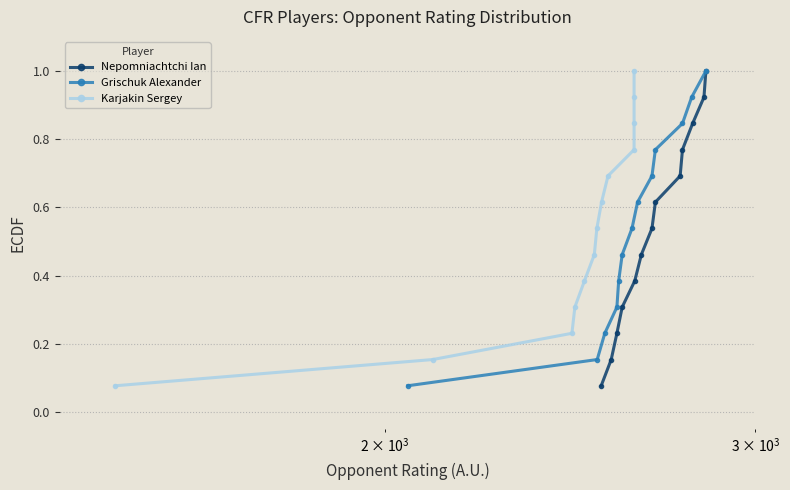

What is the sum of all Karjakin Sergey values?

7.0